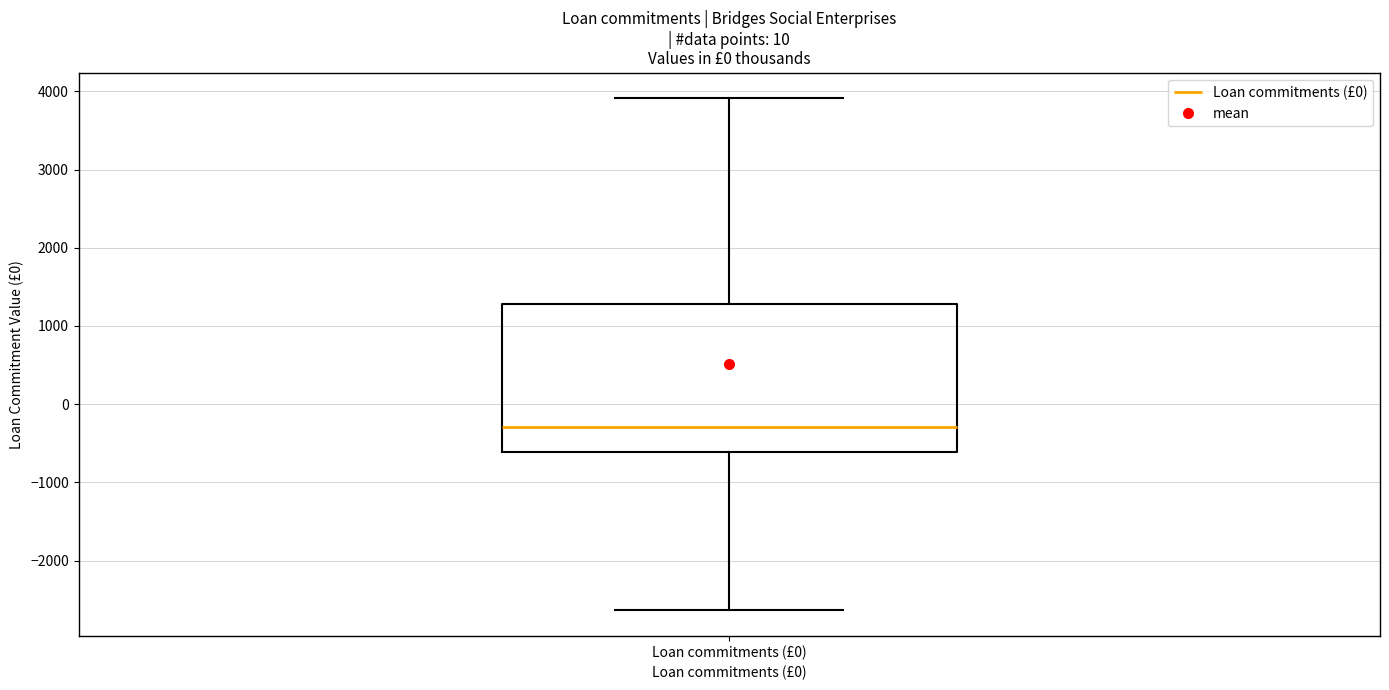

Where is the upper edge of the box for Loan commitments (£0) on the y-axis? The values are not printed on the chart, so give them approximately, as read against the axis.

1300